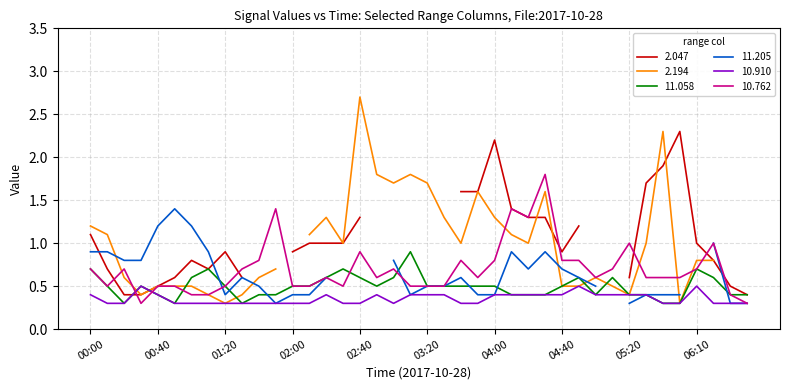

What position from the left is 04:30?

28